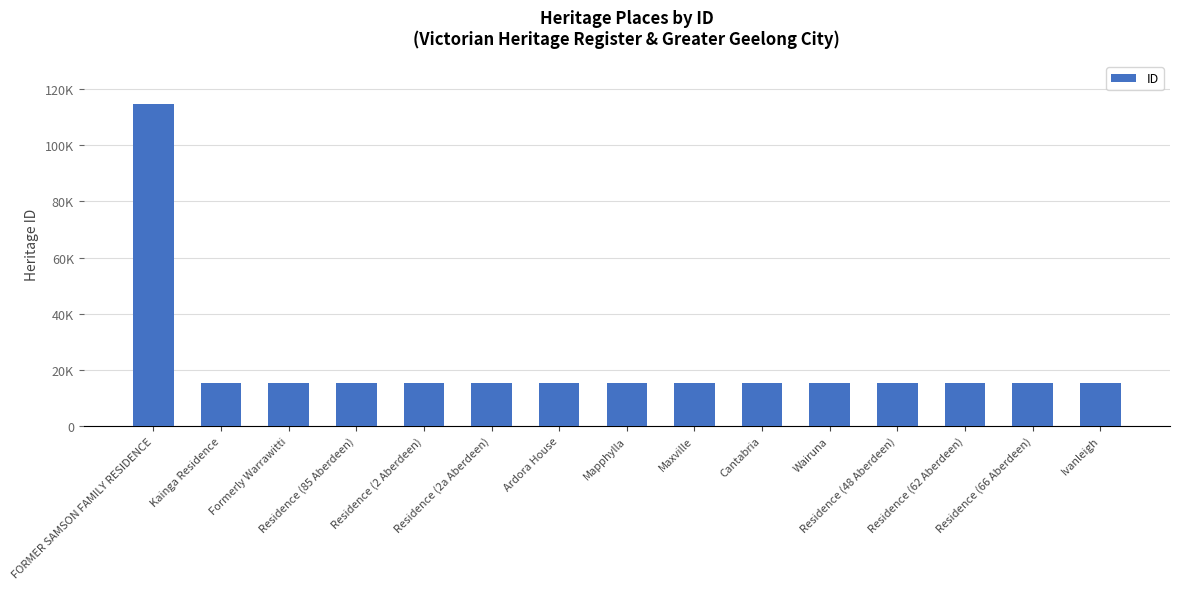

Are the bars horizontal?

No